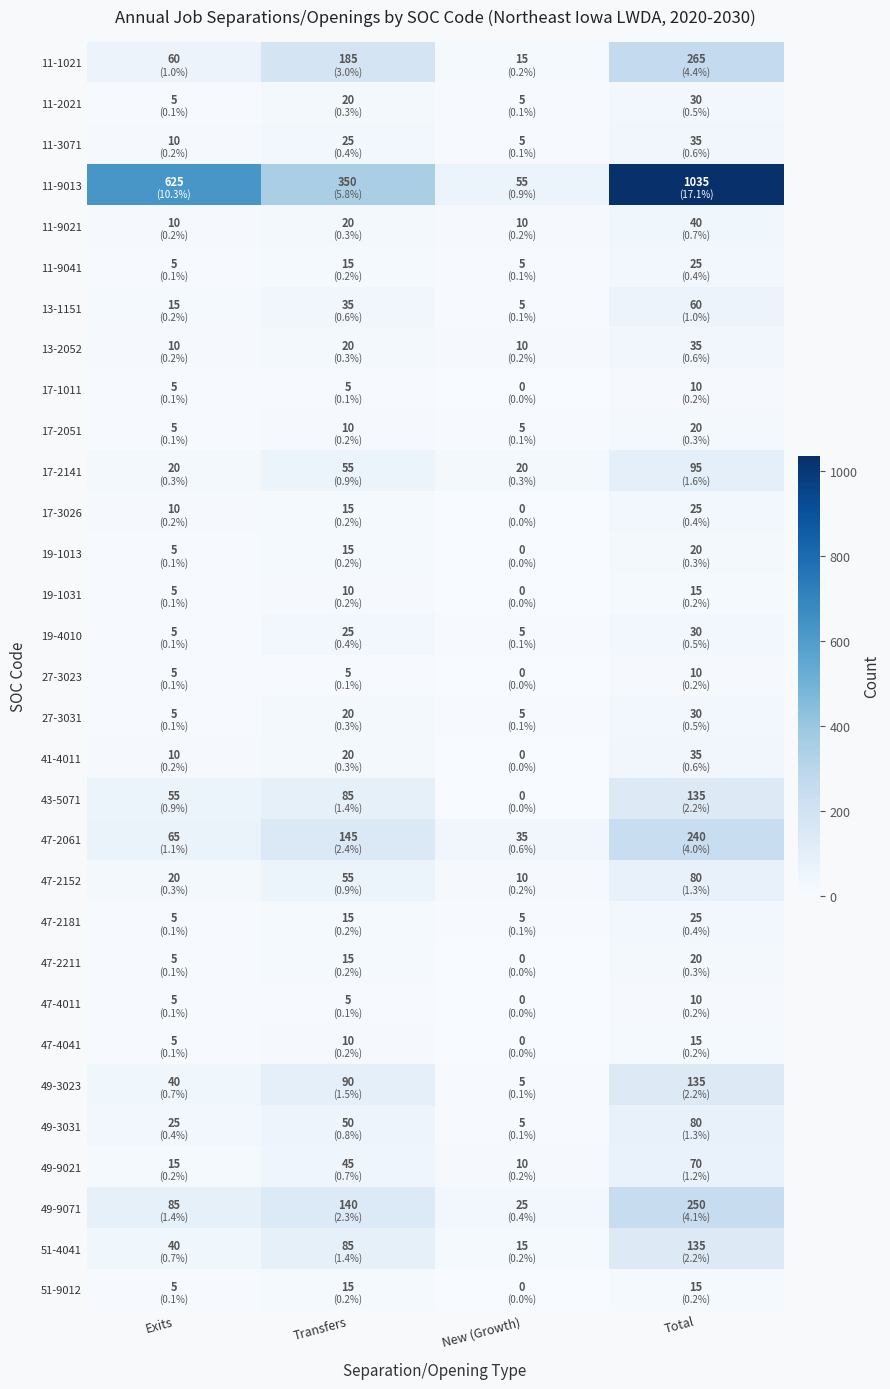

Which series has the largest total across all categories?

11-9013